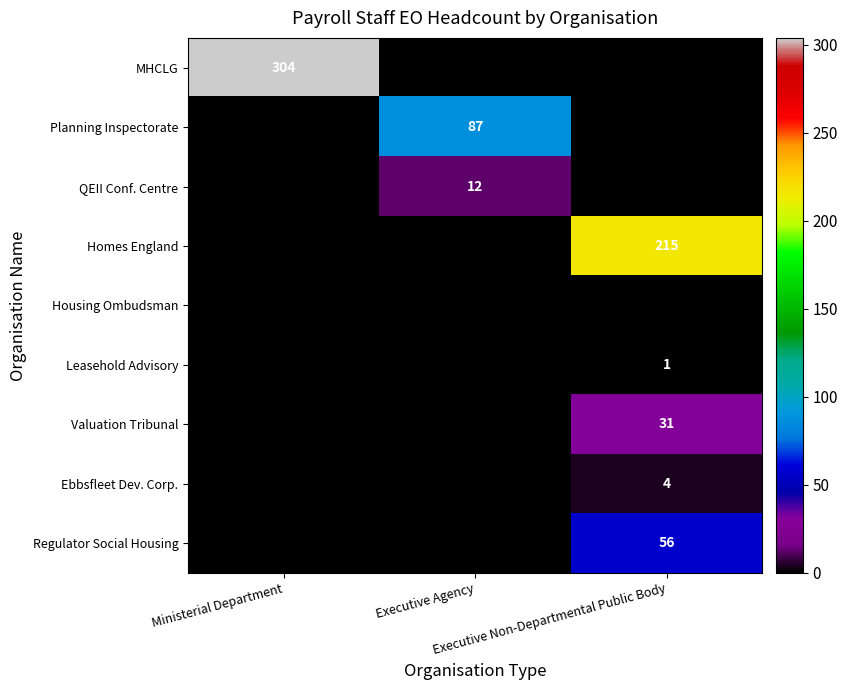

What is the total value across all series at Ministerial Department?

304